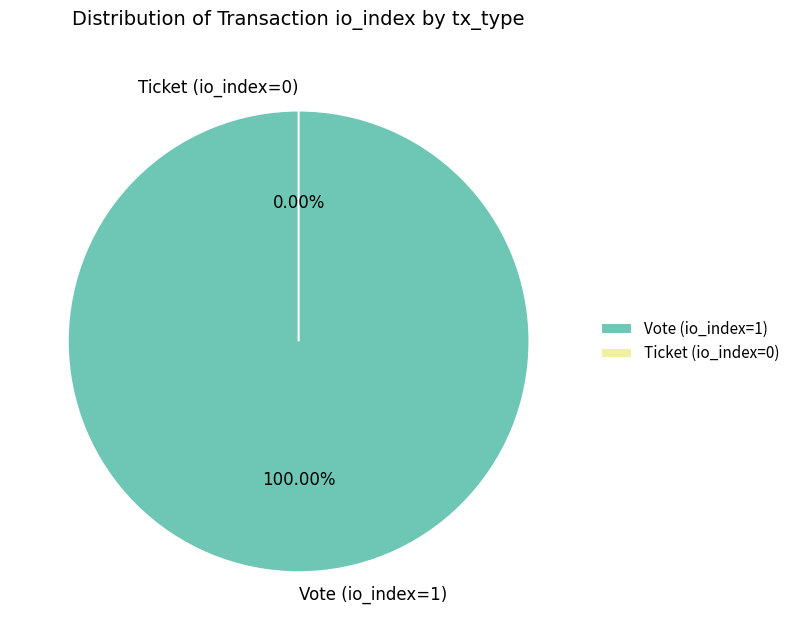

Between Vote (io_index=1) and Ticket (io_index=0), which is larger?

Vote (io_index=1)